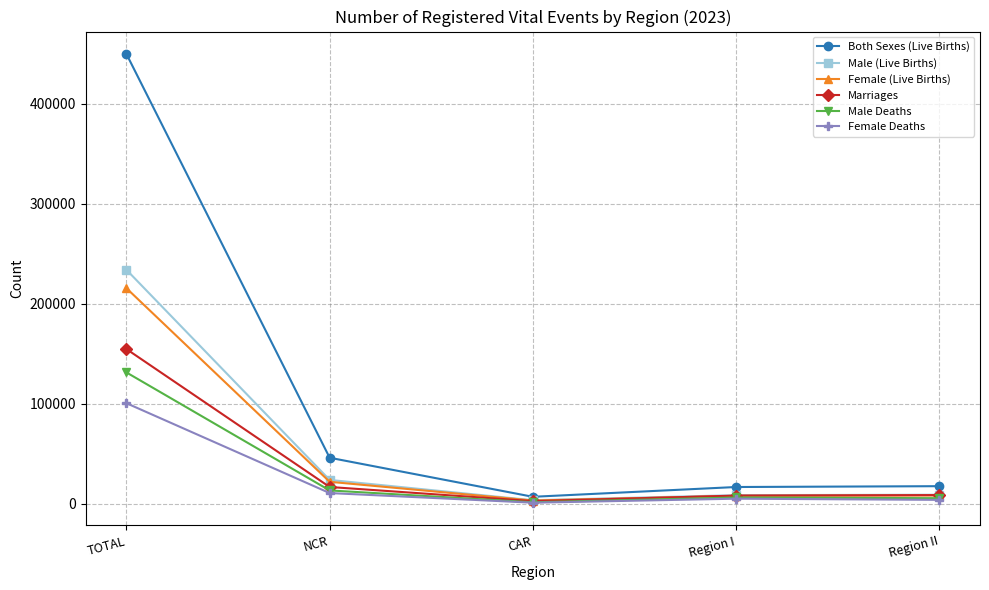

What are all the series names shown in the legend?

Both Sexes (Live Births), Male (Live Births), Female (Live Births), Marriages, Male Deaths, Female Deaths